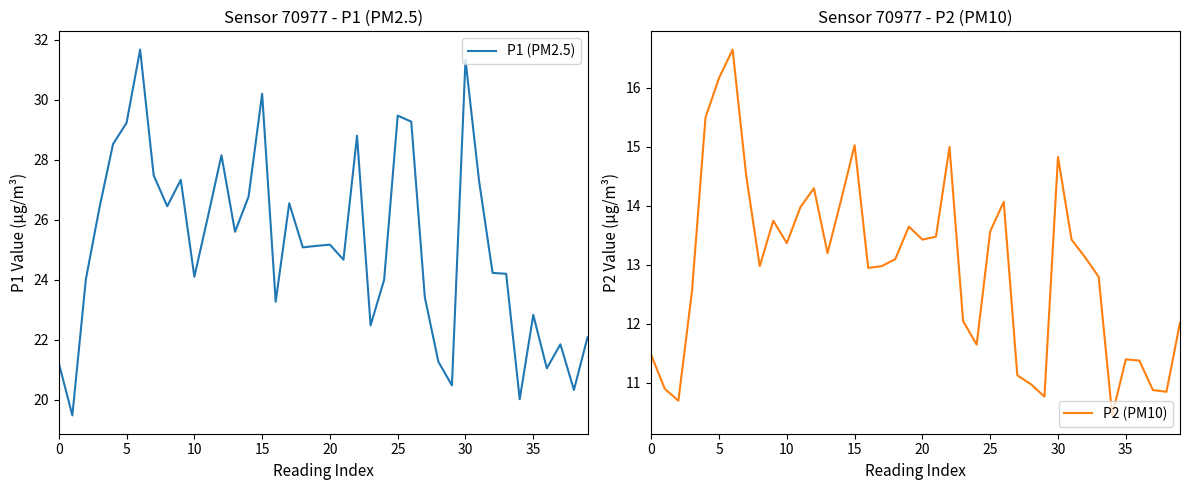

What is the difference between the P2 (PM10) values at 24 and 20?

1.8